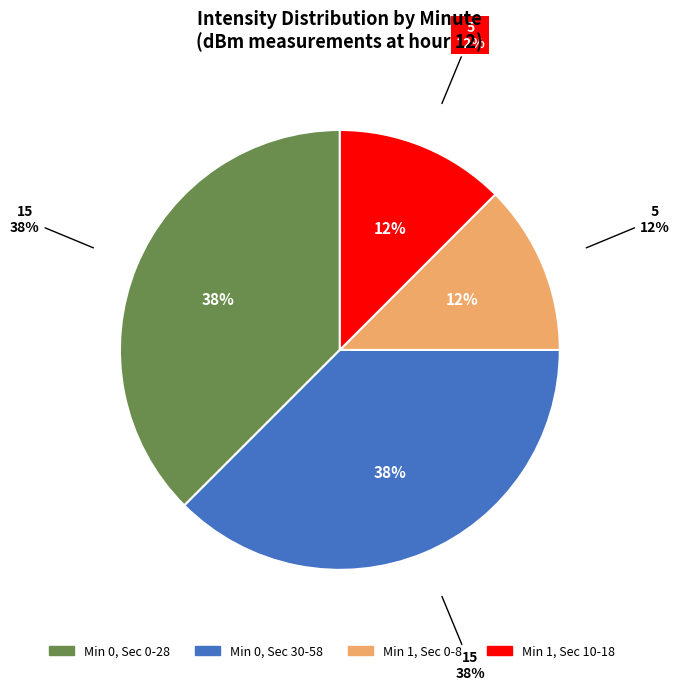

Does 0 account for over 50% of the chart?

No